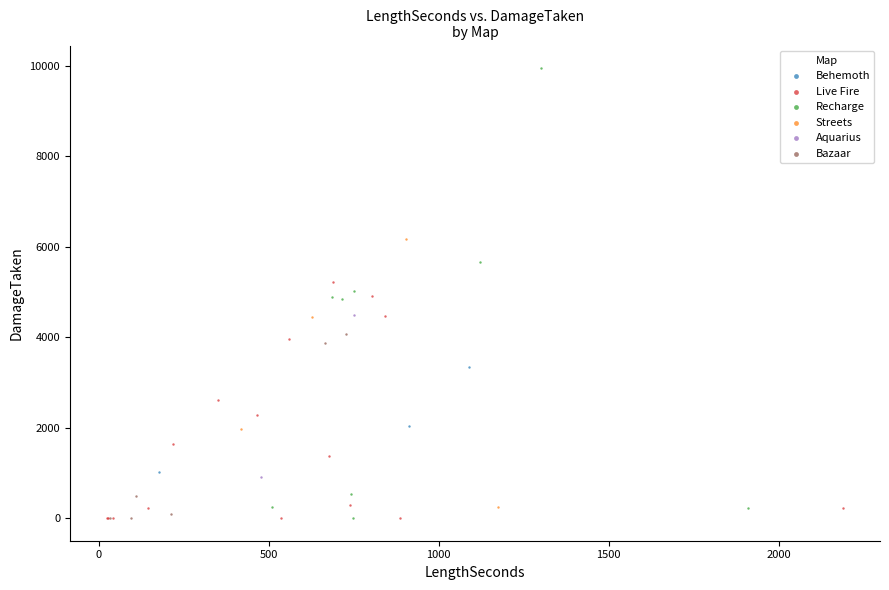

What are all the series names shown in the legend?

Behemoth, Live Fire, Recharge, Streets, Aquarius, Bazaar